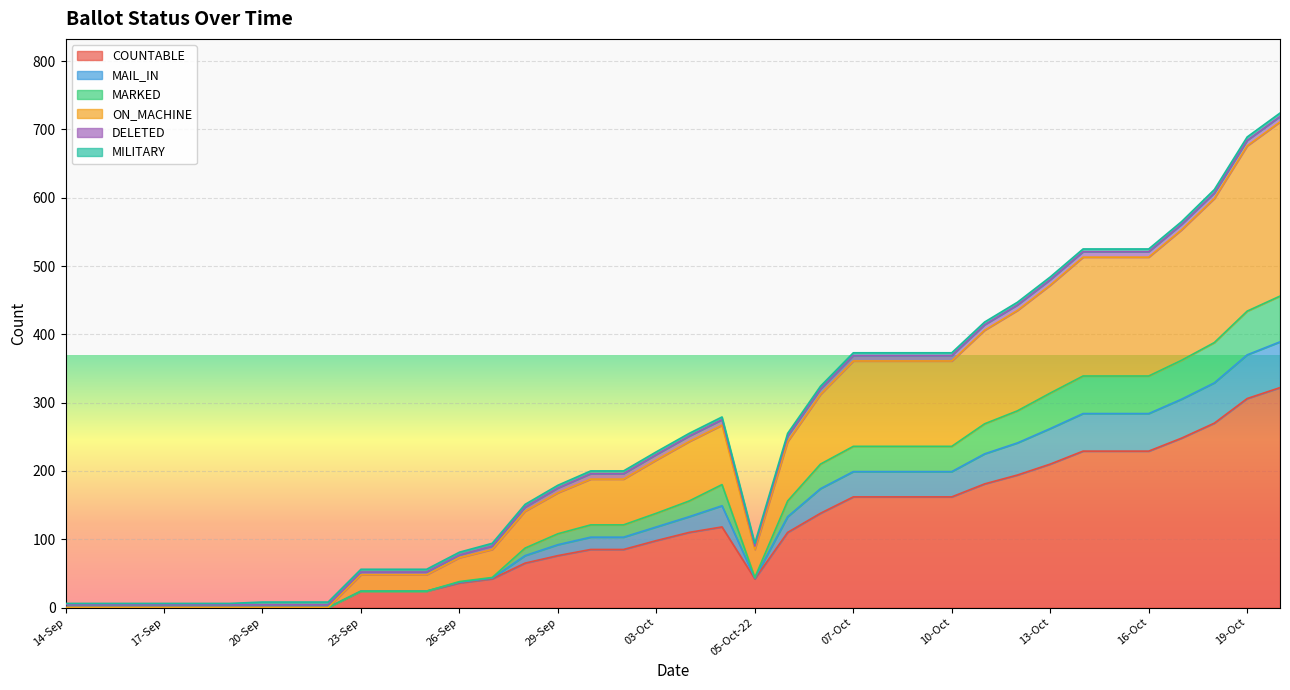

True or false: ON_MACHINE and MARKED intersect in this chart.

False